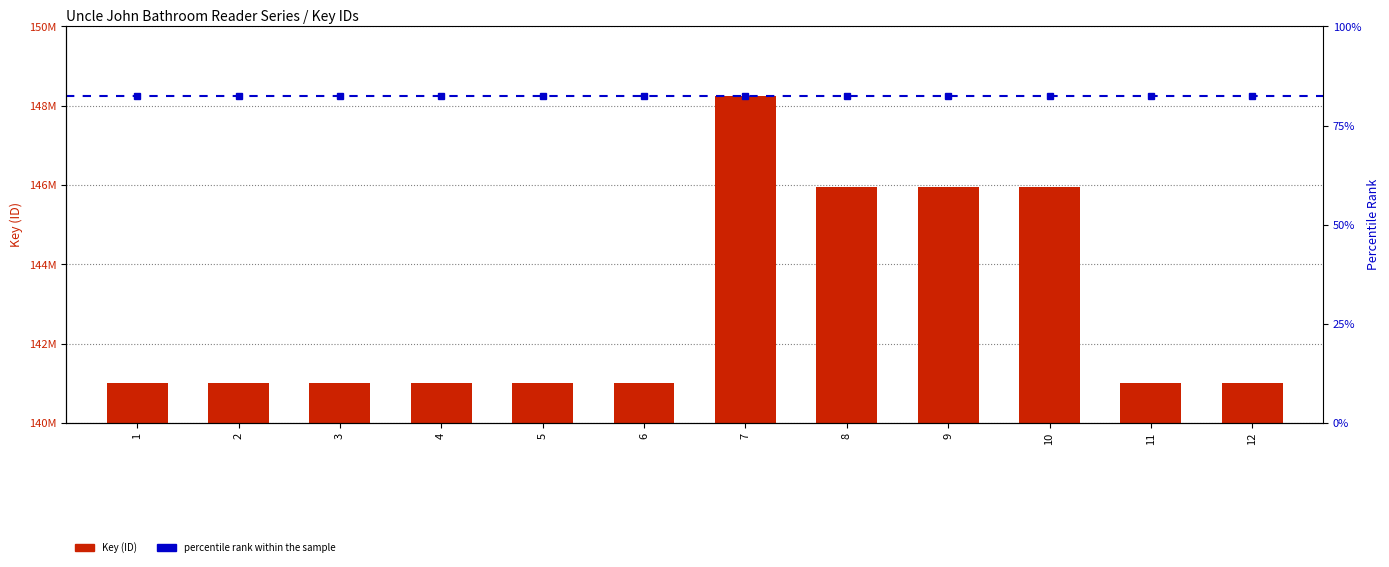

What is the change in value from 4 to 7?

+7239757